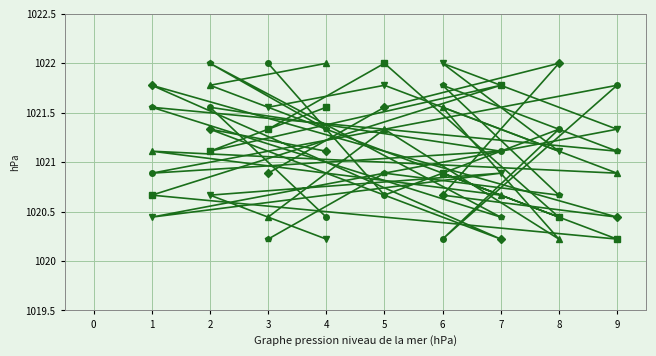

At which category is the sum across all series the highest?

2